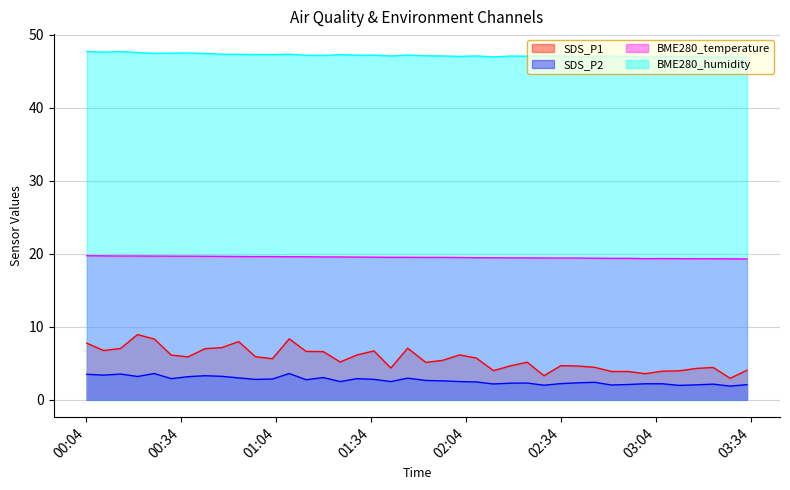

Which series has the largest total across all categories?

BME280_humidity